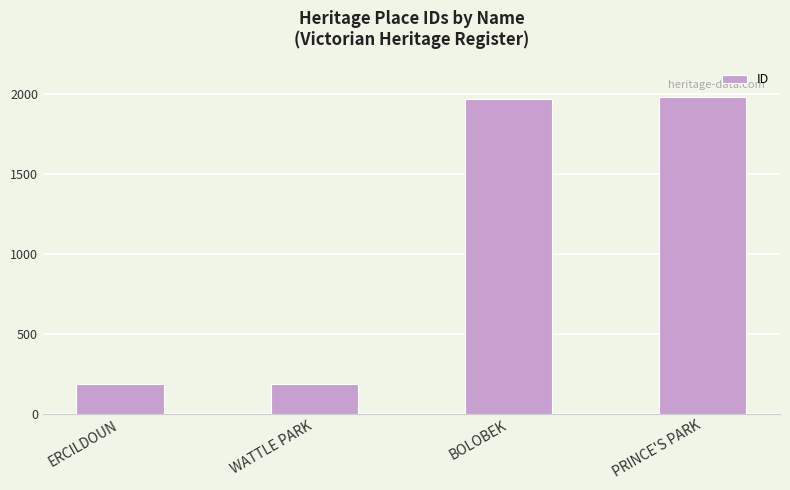

What is the smallest value displayed?

184